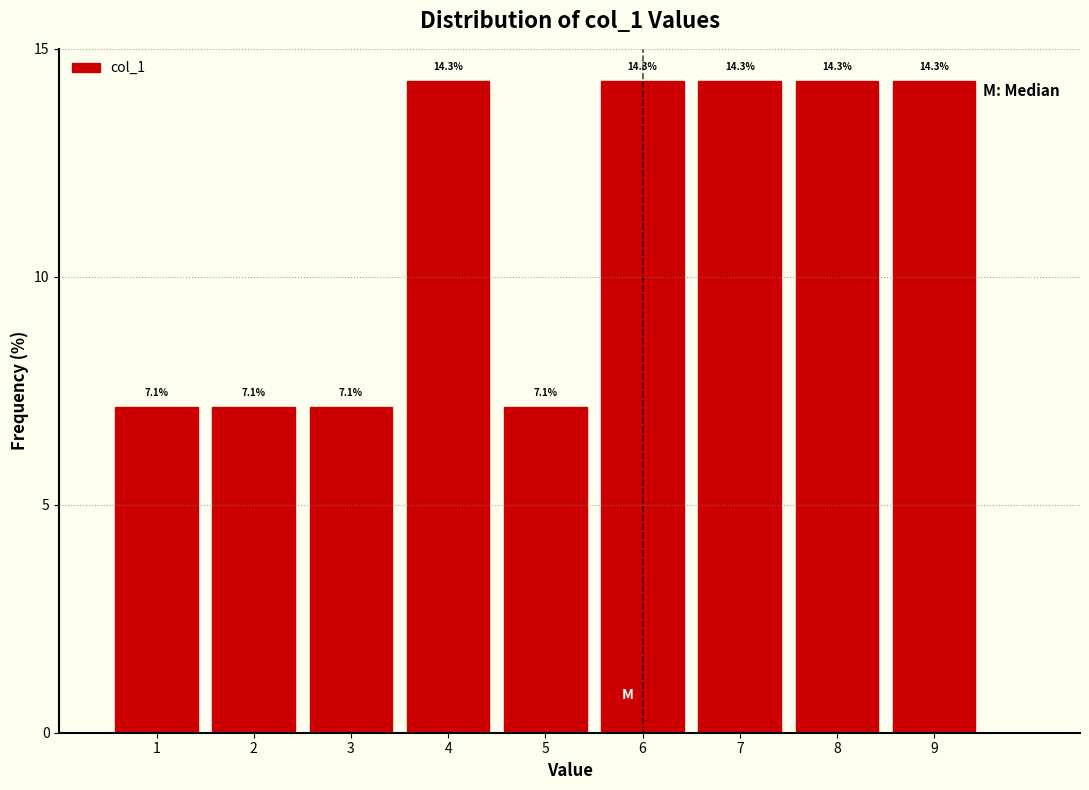

What is the height of the bar covering 8.5 to 9.5 on the x-axis?

14.3